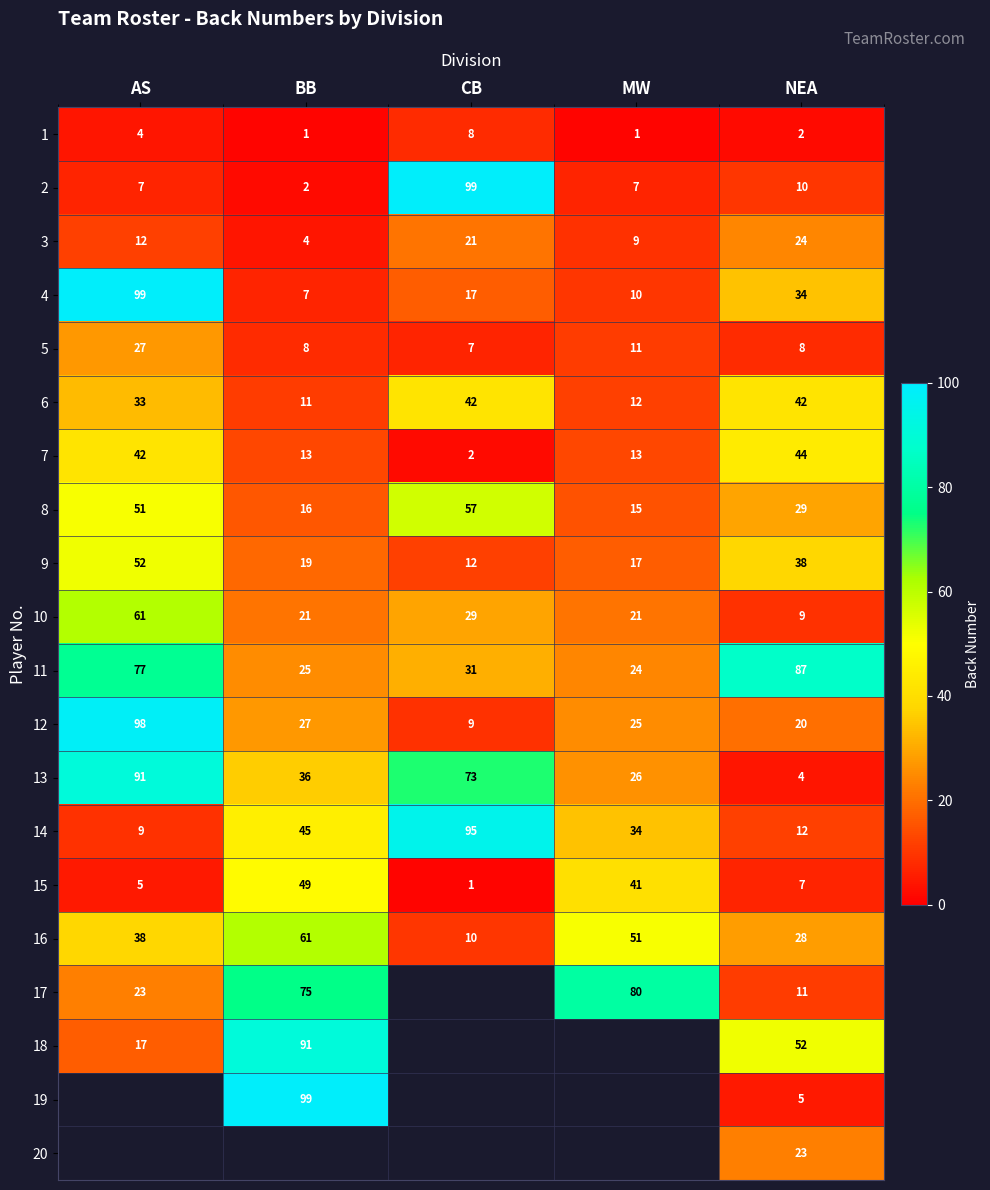

What is the difference between the maximum and minimum values in the 13 series?

87